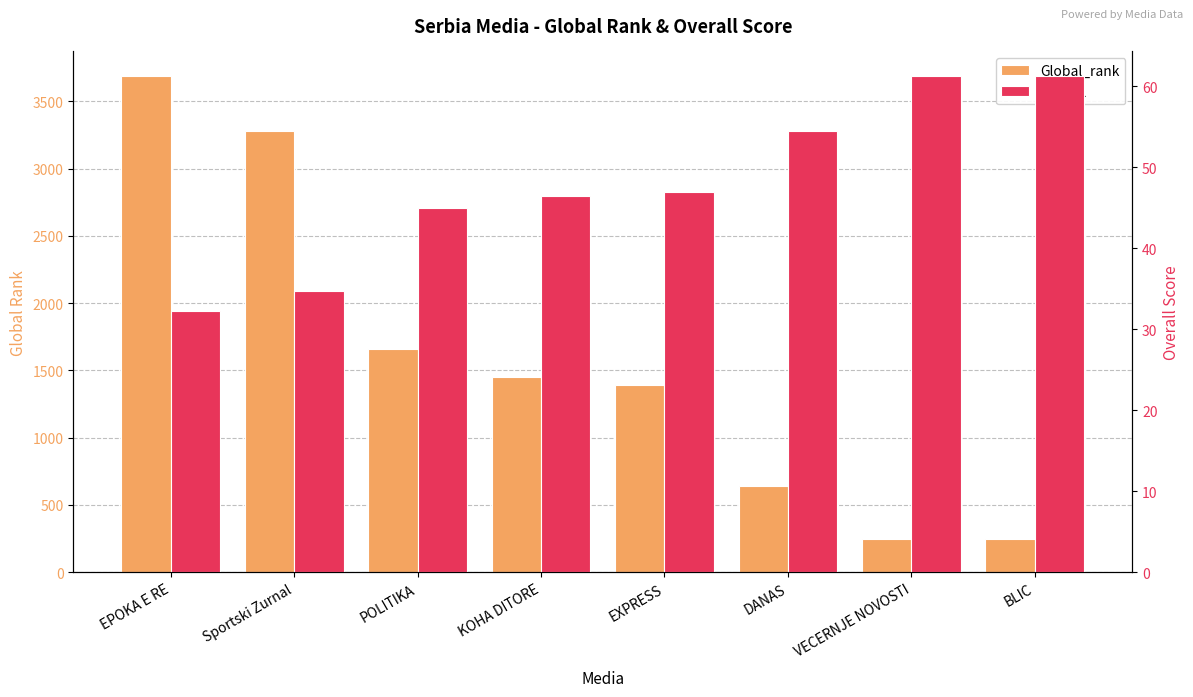

Which has a higher value, DANAS or Sportski Zurnal?

Sportski Zurnal